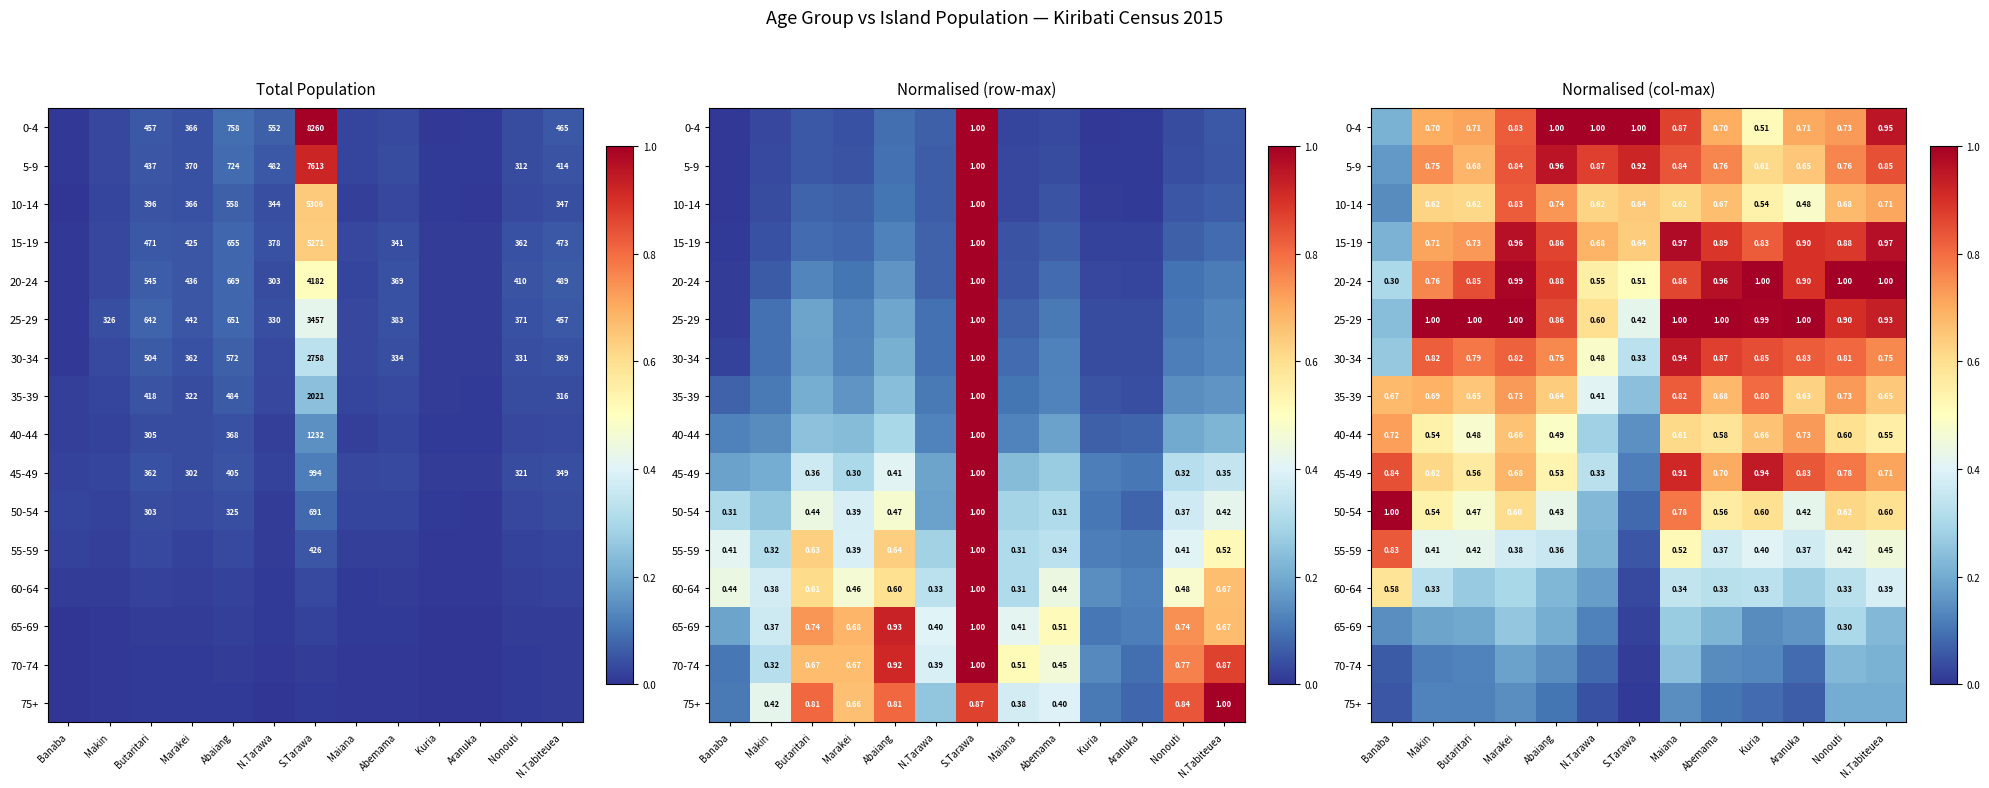

List the series in order of their peak value, lowest first.

75+, 70-74, 65-69, 60-64, 40-44, 35-39, 10-14, 55-59, 30-34, 45-49, 5-9, 15-19, 0-4, 20-24, 25-29, 50-54